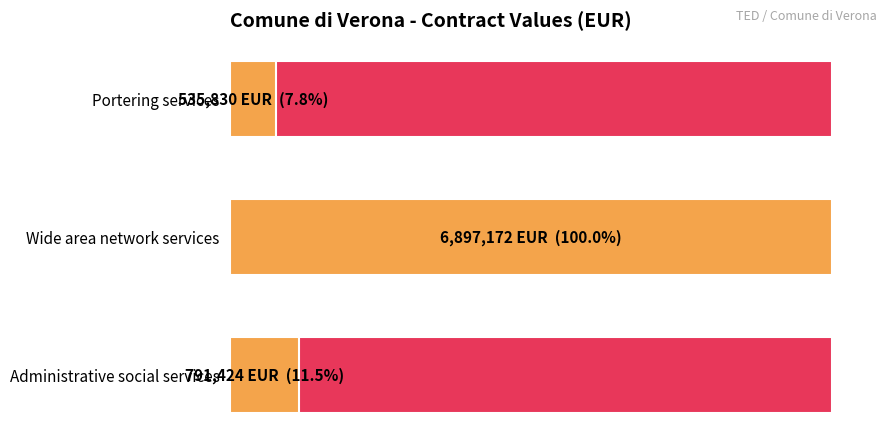

What is the total value across all series at 2?

791424.6